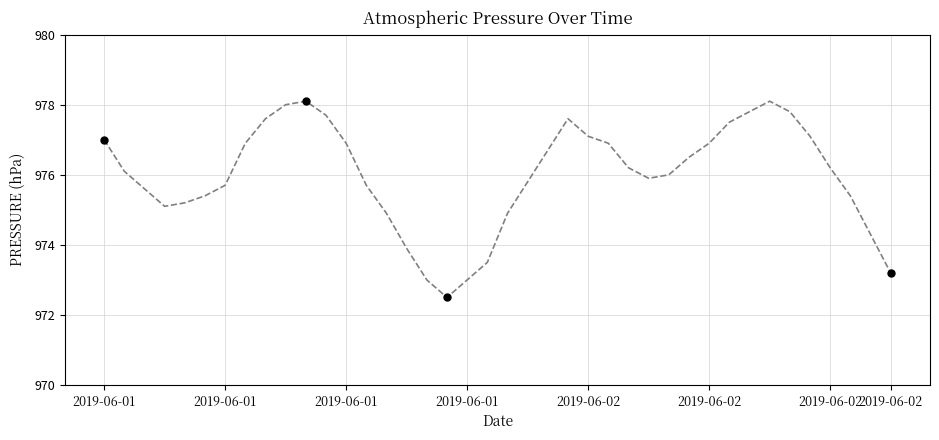

What is the smallest value displayed?

972.5